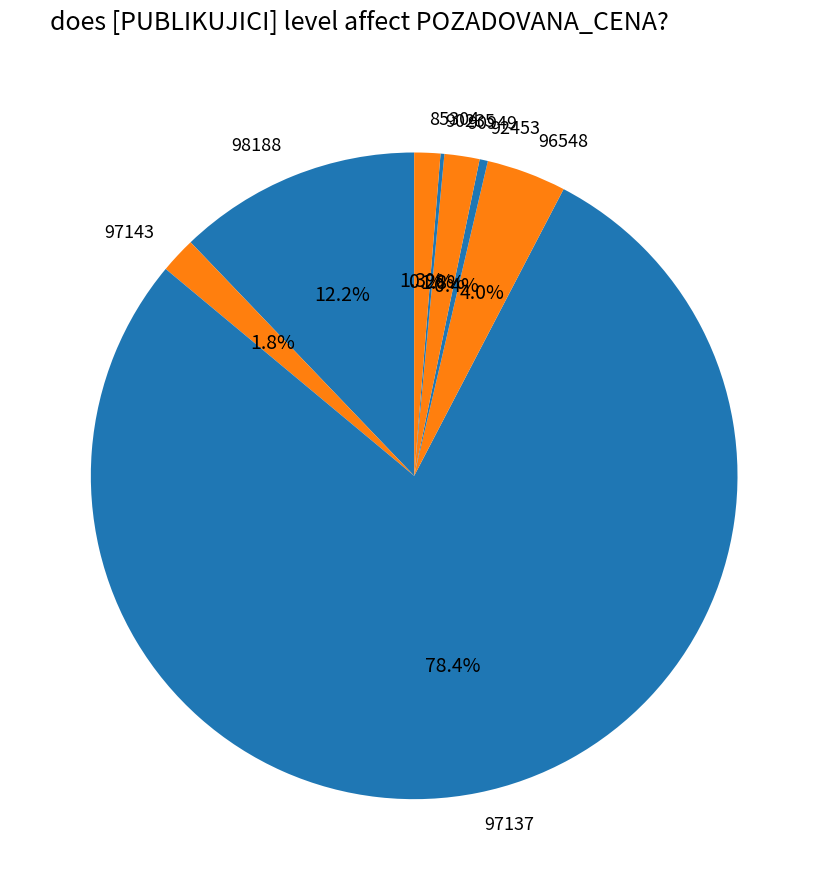

To the nearest percent, what is the average slice percentage?

12%